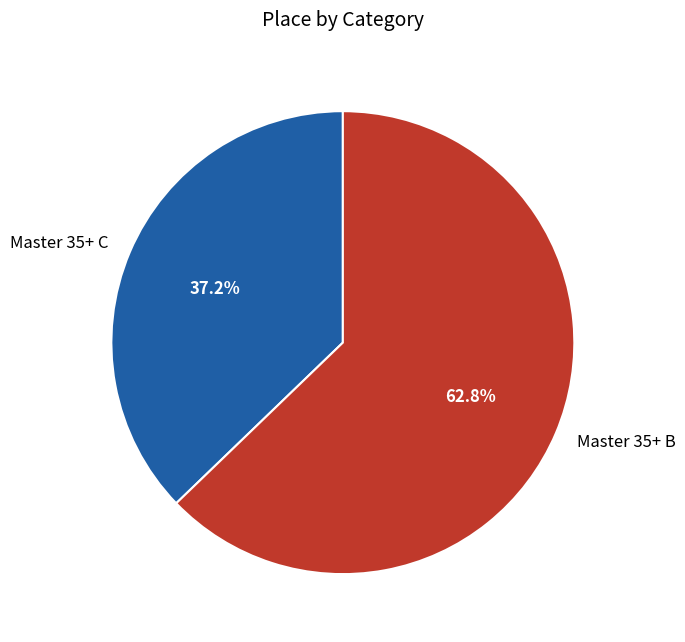

Approximately how many times larger is the value at Master 35+ C compared to Master 35+ B?

0.6